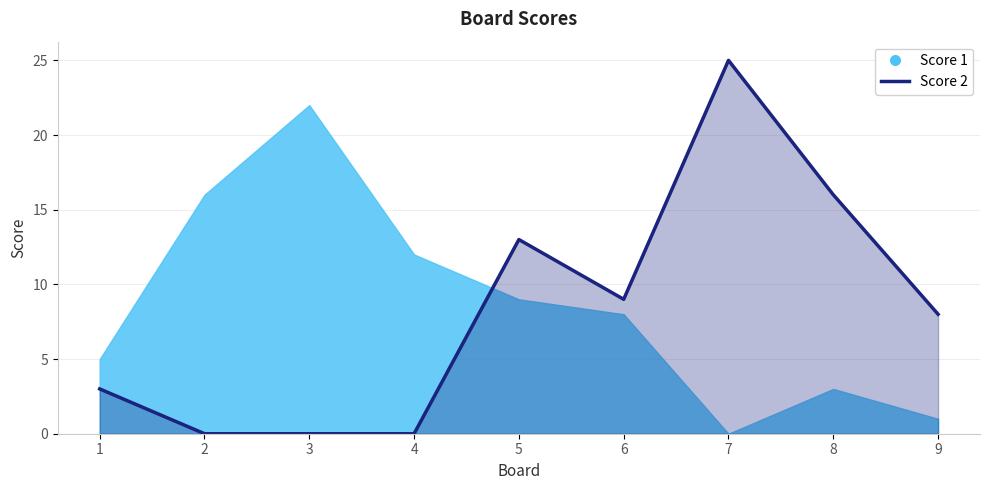

What is the sum of all values?

74